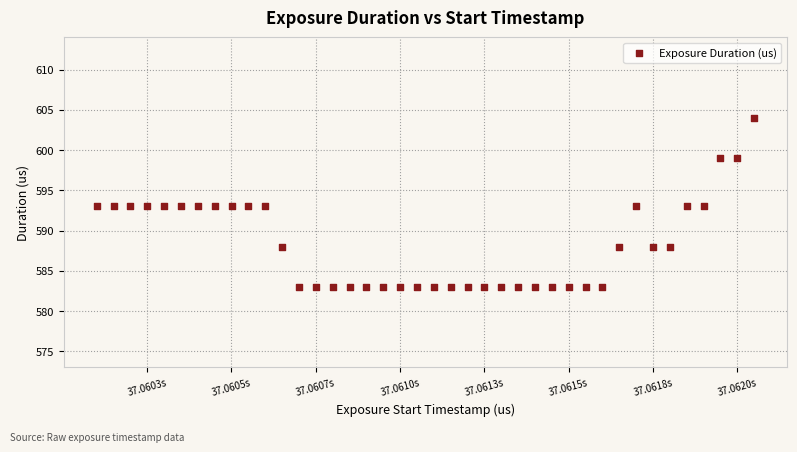

What is the range of X values (max minus min)?

1950012